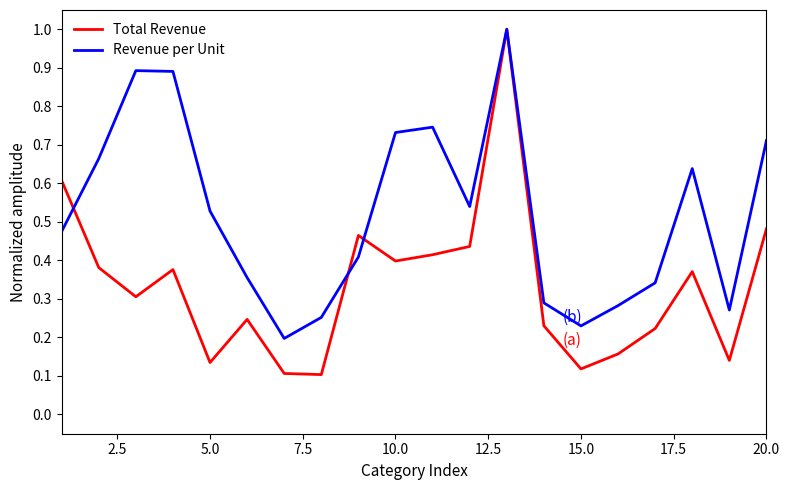

Which series has the largest total across all categories?

Revenue per Unit